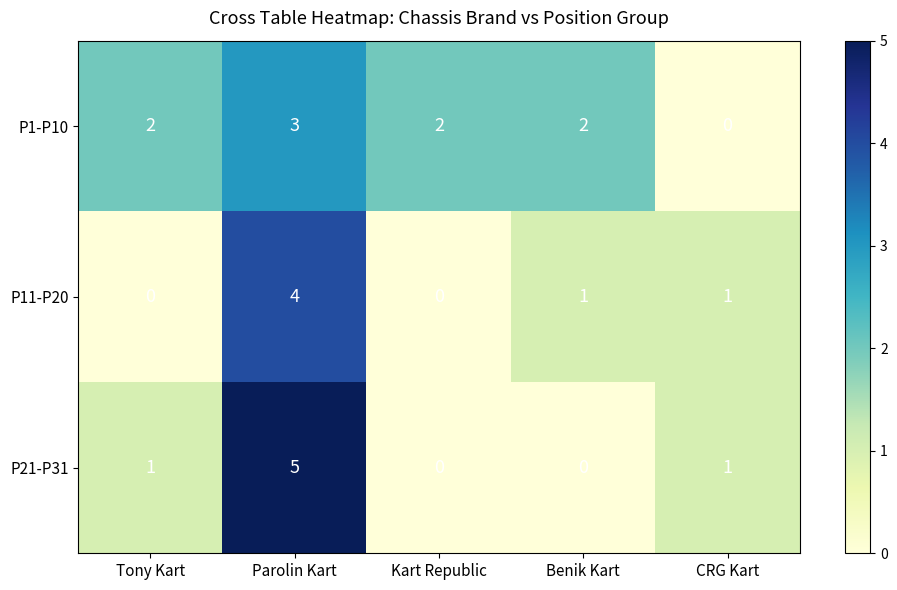

Which series has the widest spread of values?

P21-P31